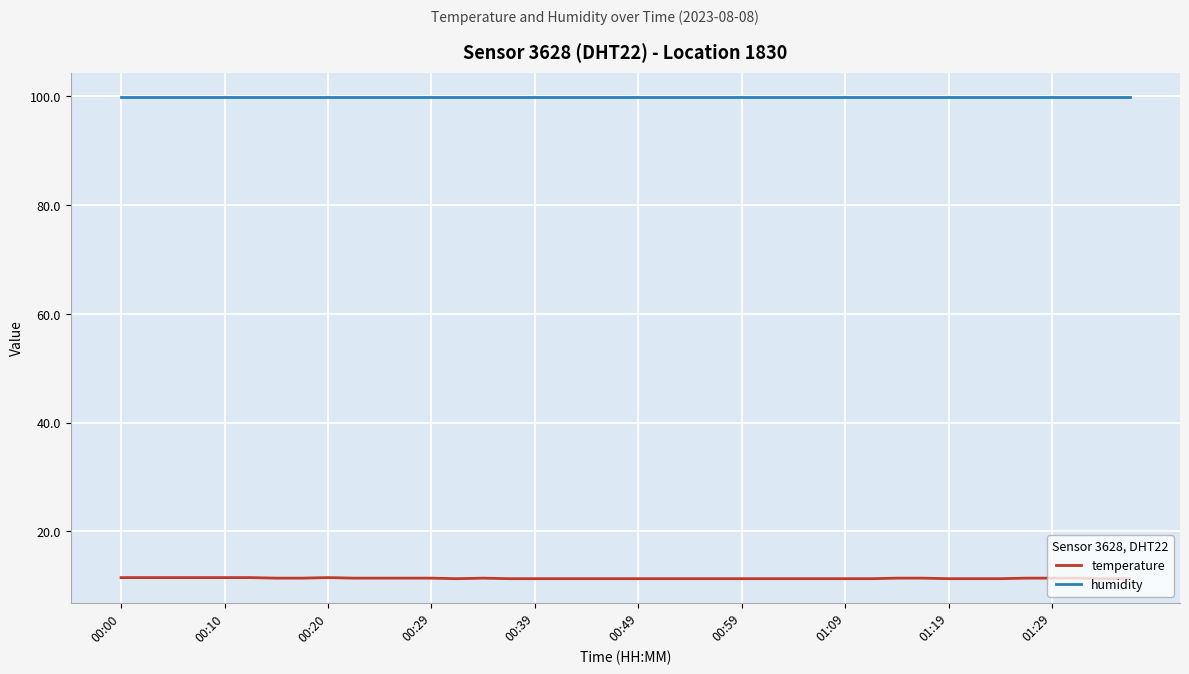

What is the difference between the maximum and minimum values in the temperature series?

0.2